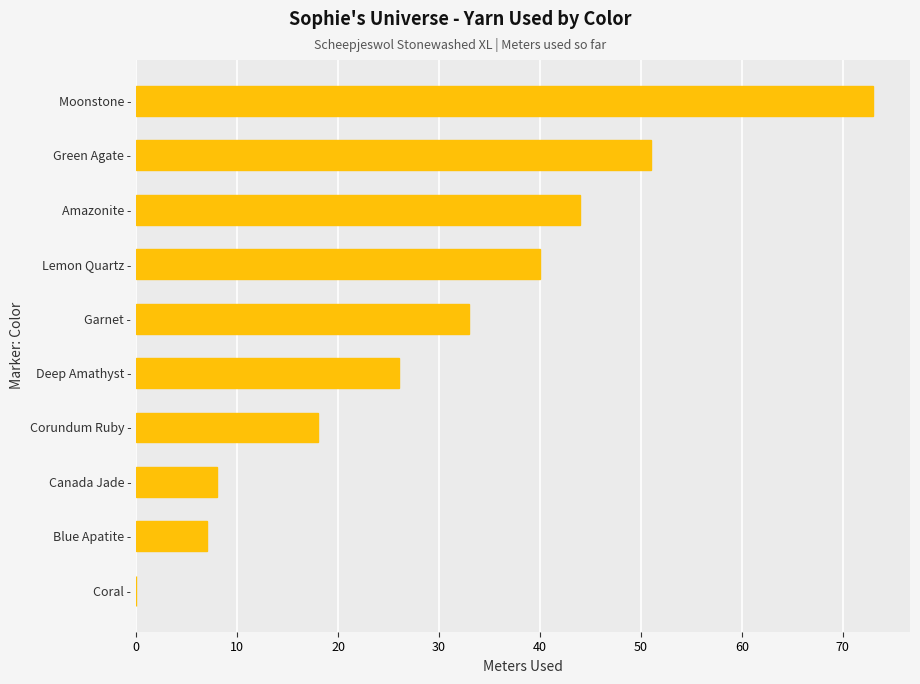

What is the change in value from Deep Amathyst - to Lemon Quartz -?

+14